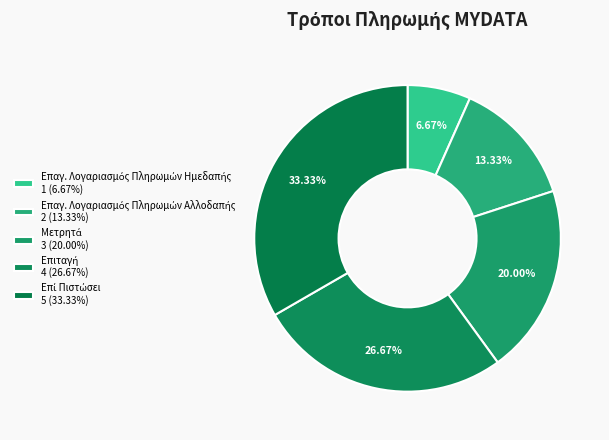

Which has a higher value, Επί Πιστώσει or Επαγ. Λογαριασμός Πληρωμών Αλλοδαπής?

Επί Πιστώσει